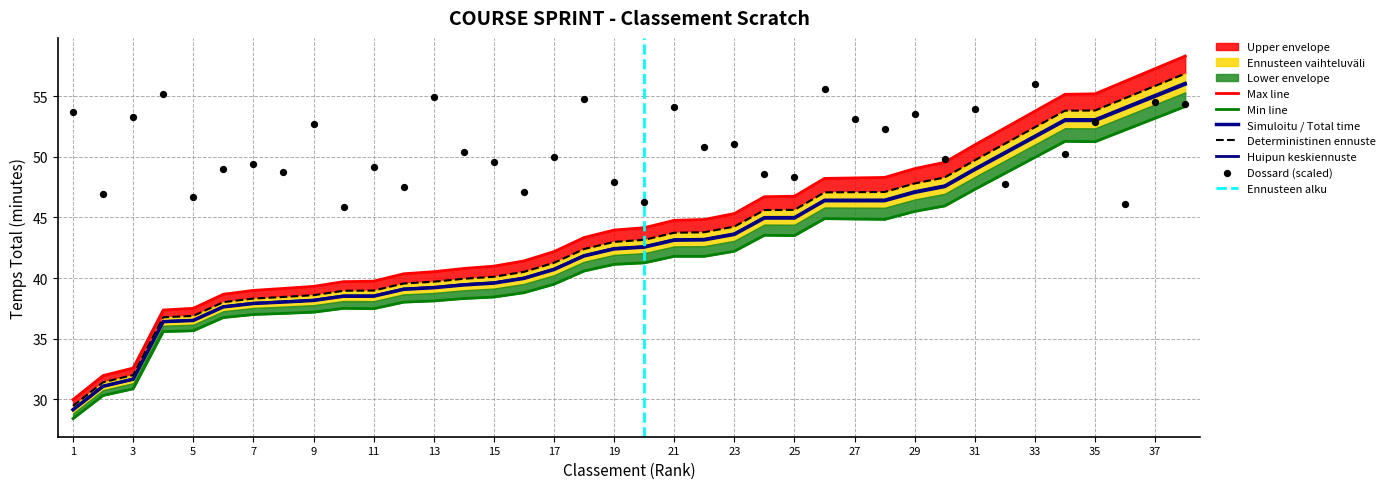

At which category is the sum across all series the highest?

38